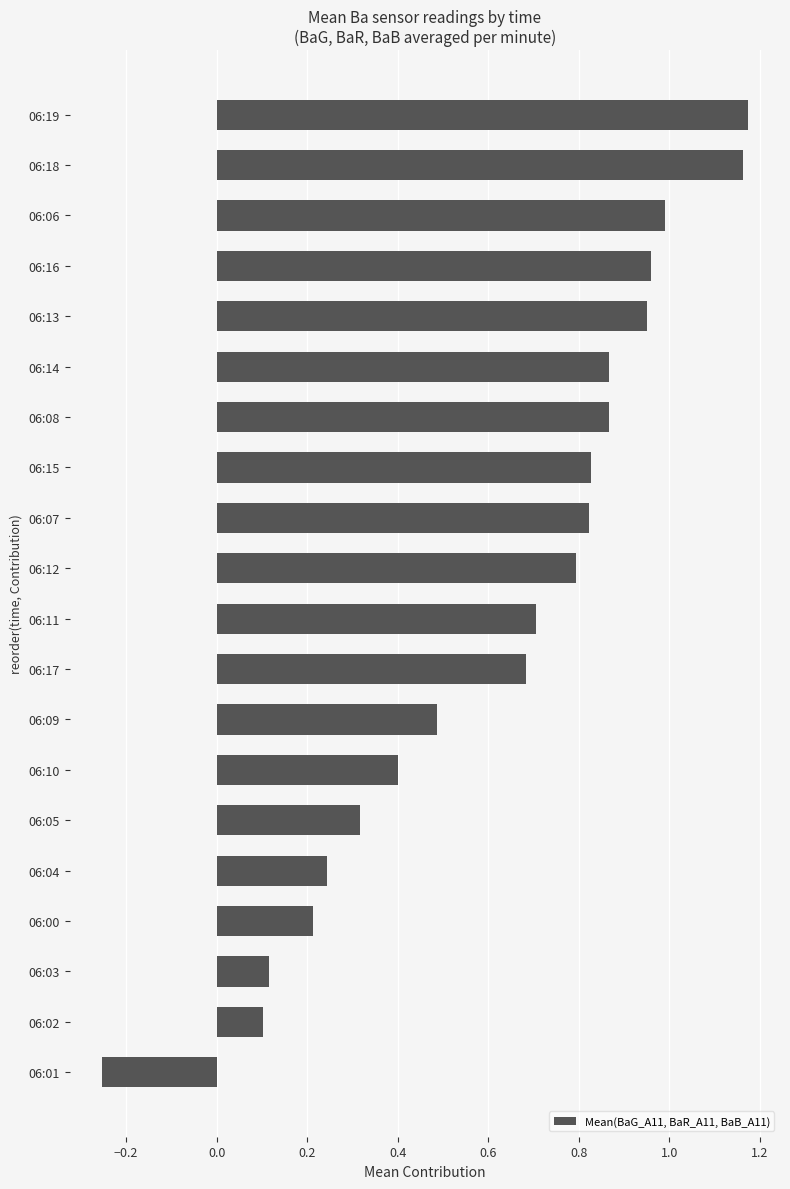

The value at 06:11 is 0.7. True or false?

True